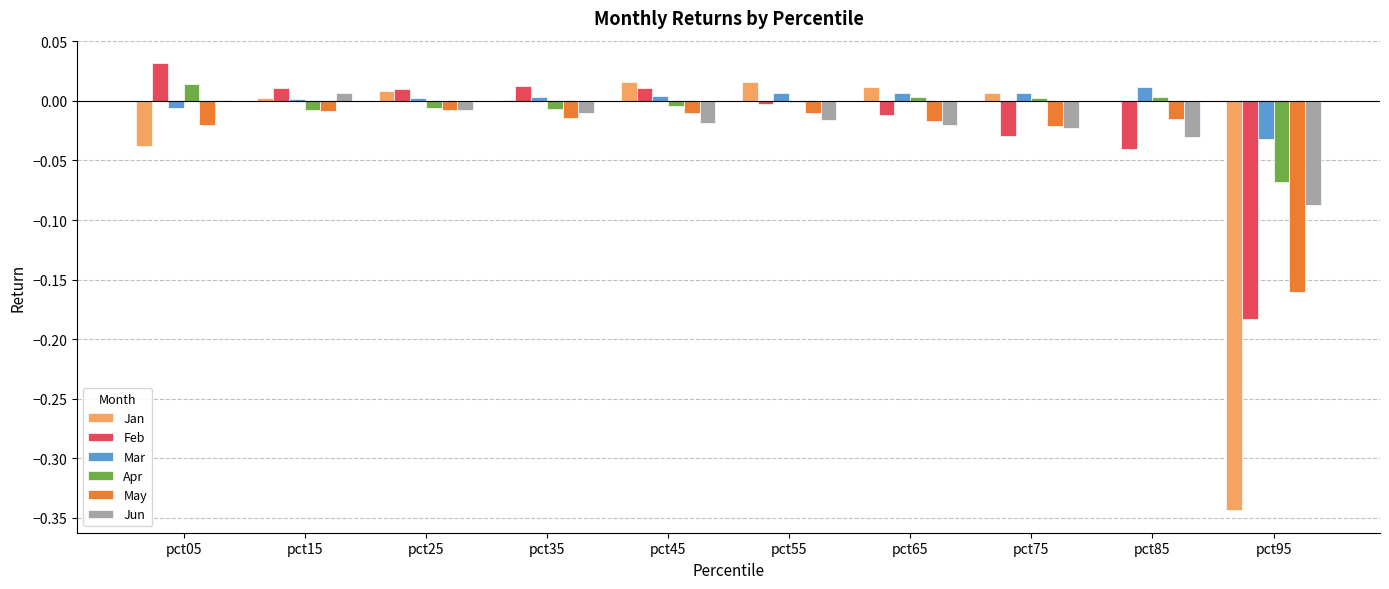

What are all the series names shown in the legend?

Jan, Feb, Mar, Apr, May, Jun